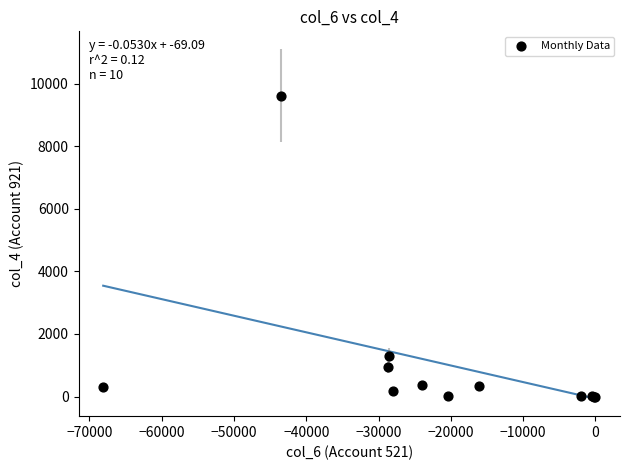

What Y value in the scatter plot is closest to 4807?

1308.7